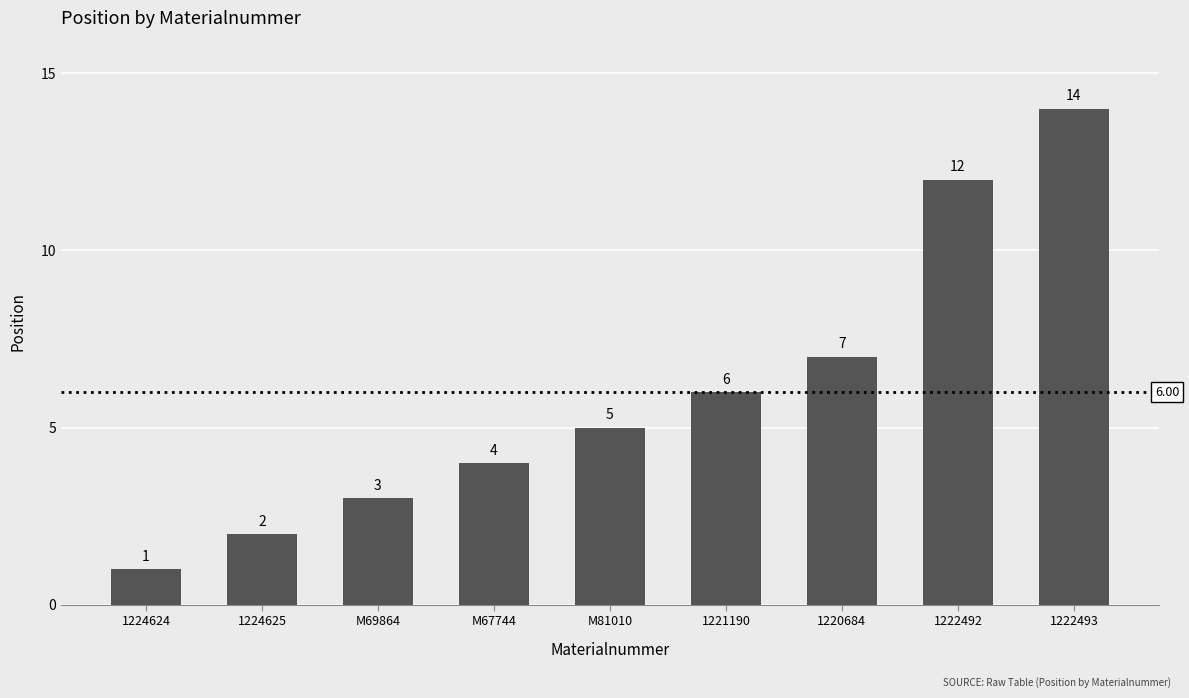

True or false: the data shows 0 at 1224625.

False